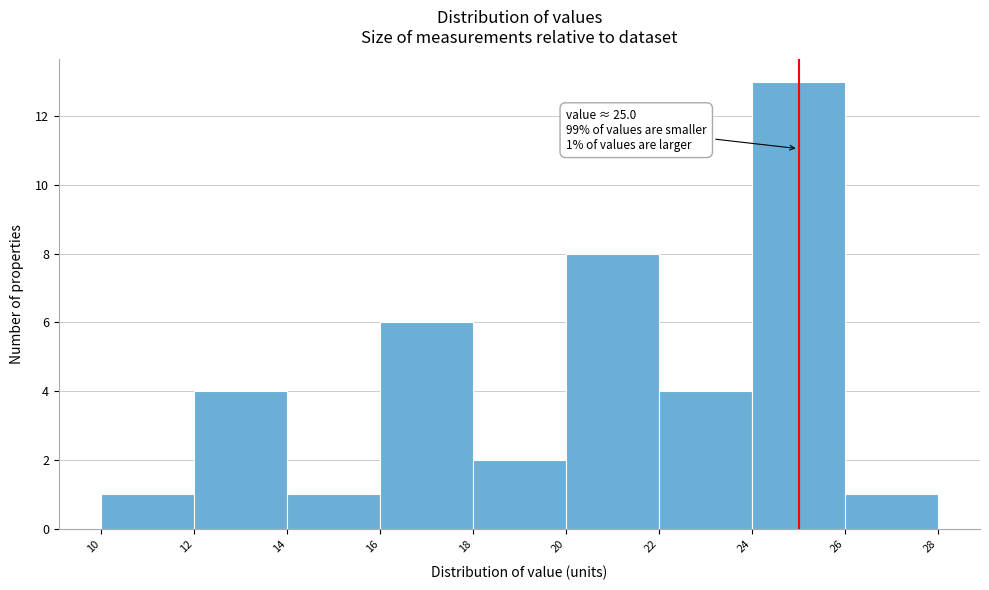

Over which range of the x-axis is the bar tallest?

24 to 26